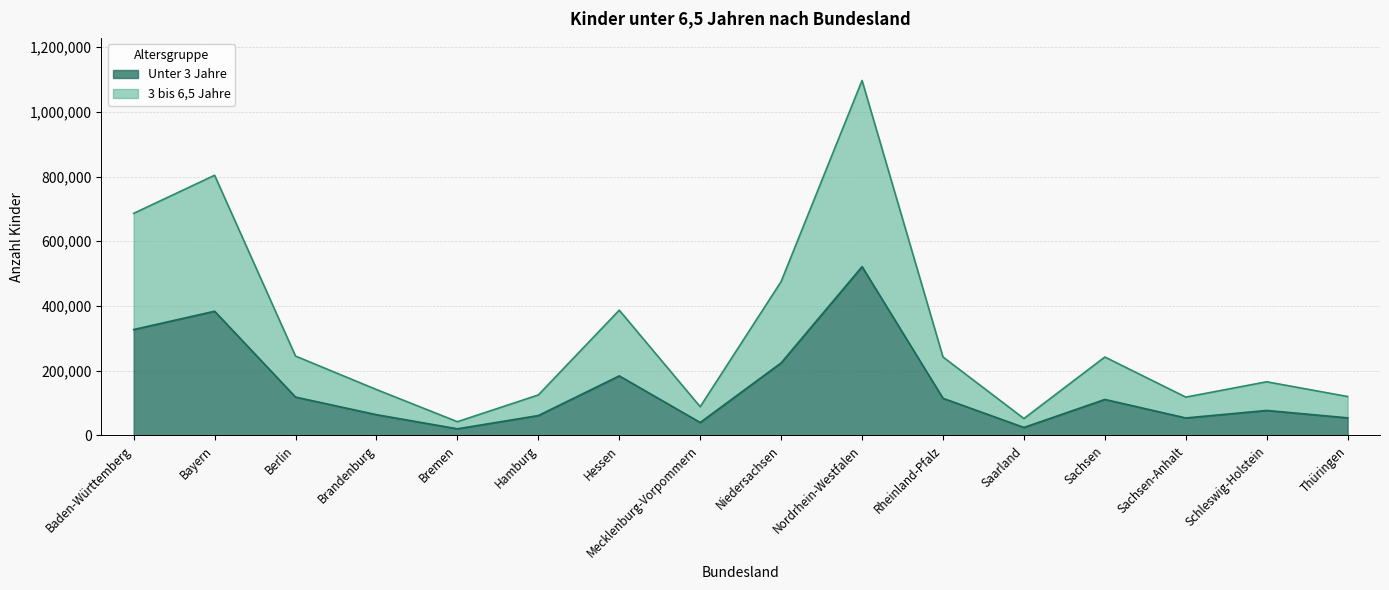

How many values in the 3 bis 6,5 Jahre series exceed 242356?

7